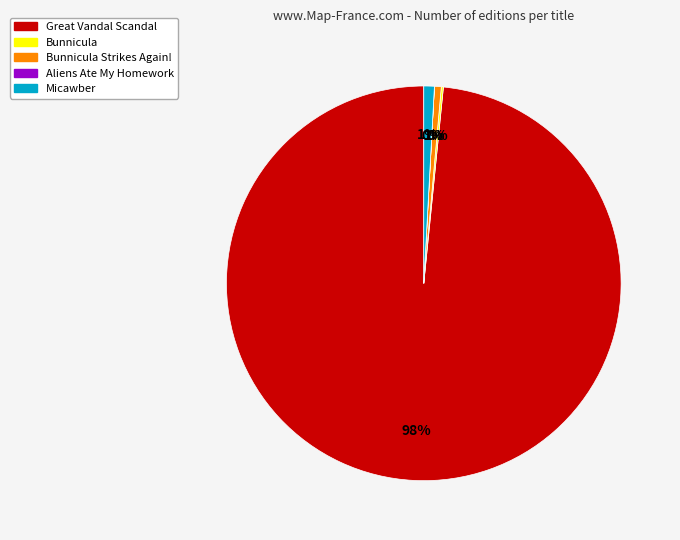

Is there any slice that represents more than half of the pie?

Yes